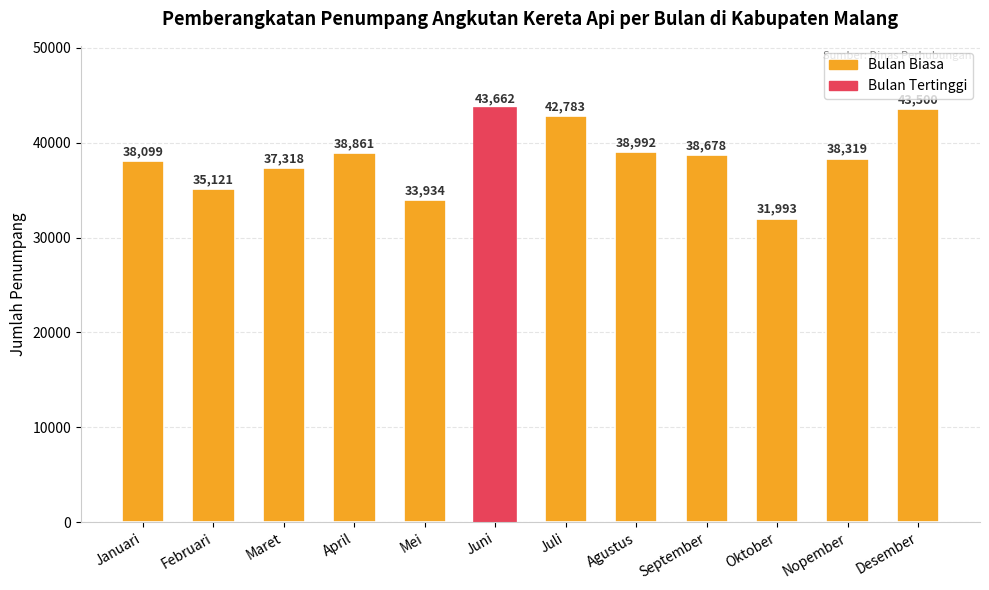

Rank the categories by value from highest to lowest.

Juni, Desember, Juli, Agustus, April, September, Nopember, Januari, Maret, Februari, Mei, Oktober